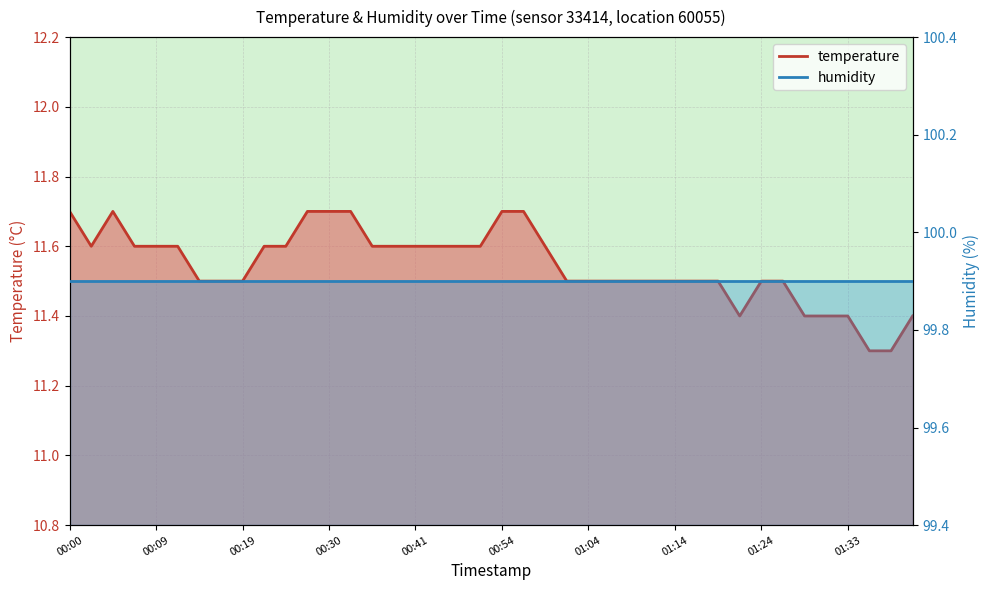

Count the values in the range 11 to 12.

40